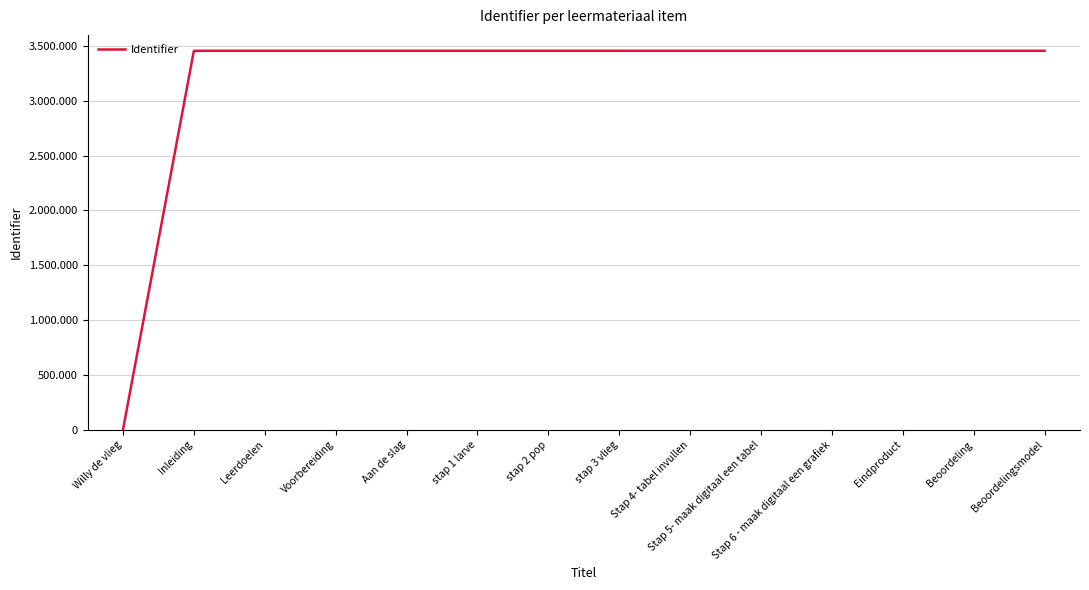

Does the chart display data point markers on the line(s)?

No